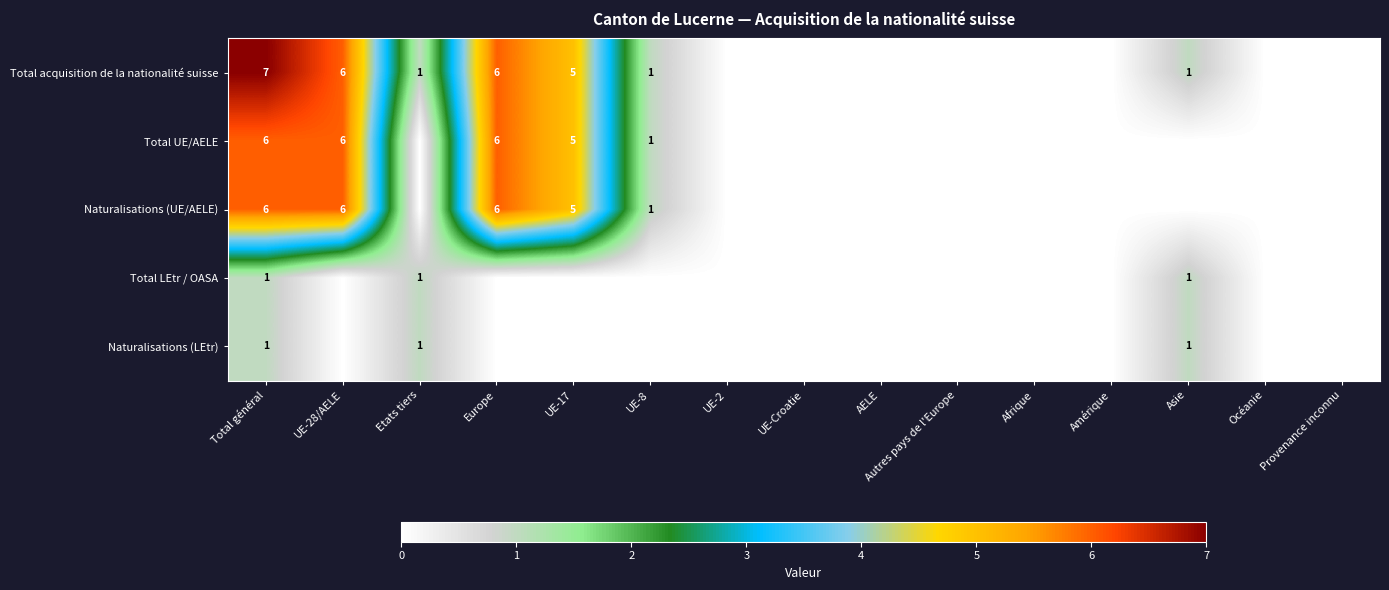

Count the number of data series in this chart.

5